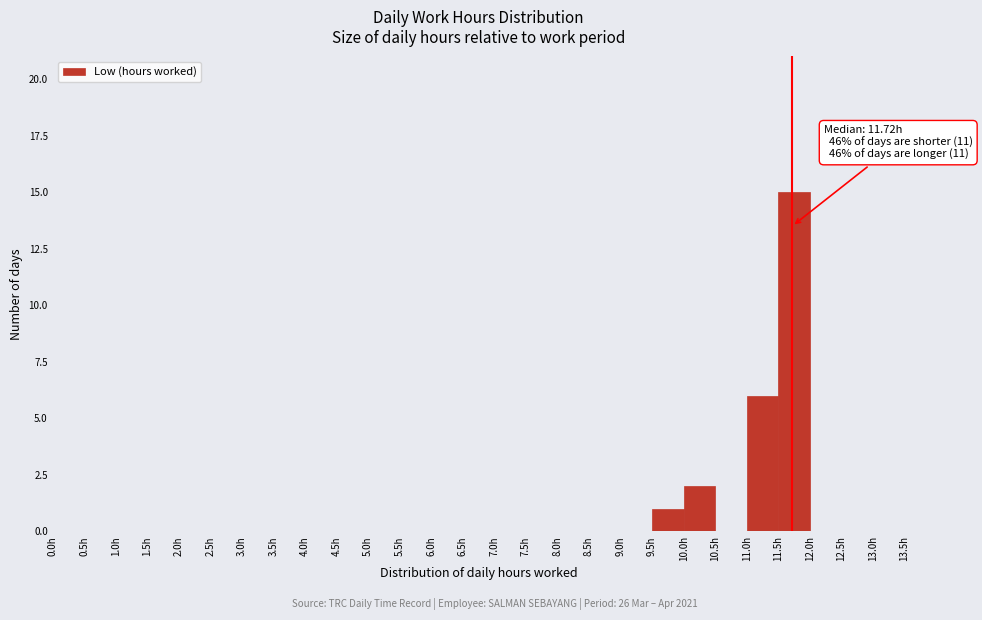

Which range on the x-axis has the tallest bar?

11.5 to 12.0